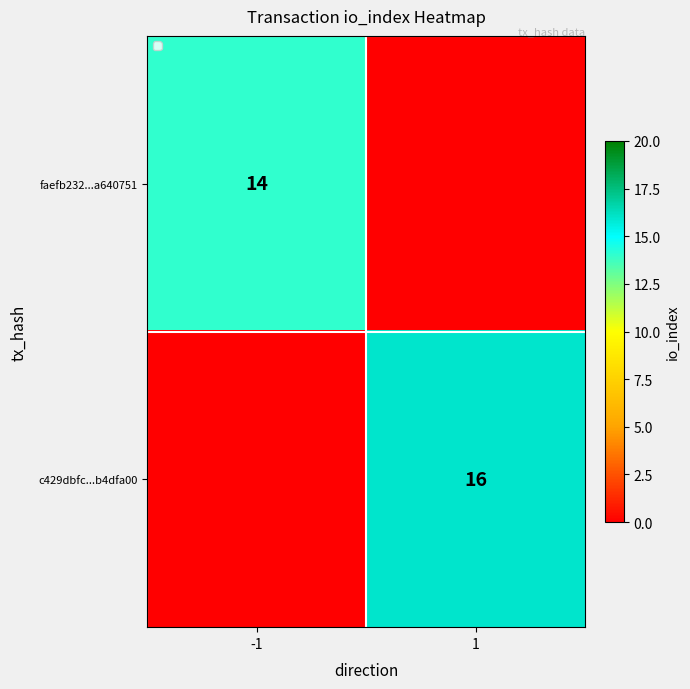

The faefb232...a640751 series shows 19 at -1. True or false?

False